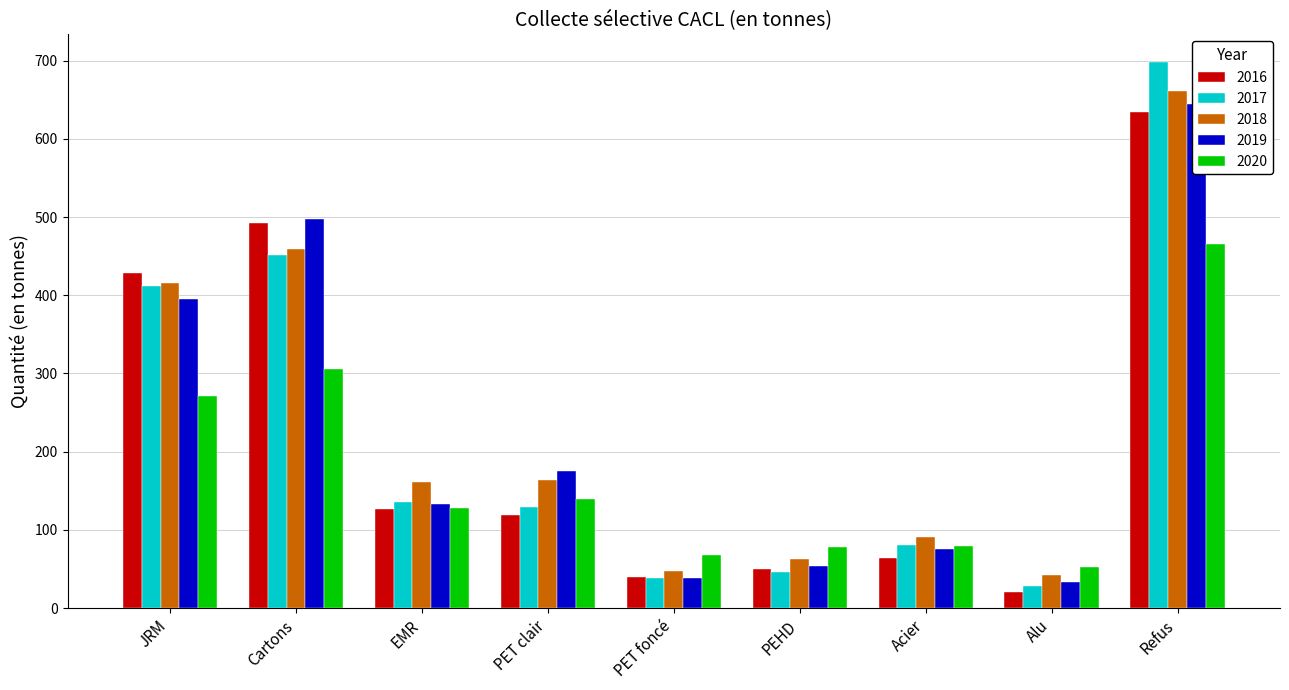

Reading left to right, list all the values displayed in this chart.

2016: JRM=428.0	Cartons=492.3	EMR=127.0	PET clair=118.8	PET foncé=39.4	PEHD=49.6	Acier=64.2	Alu=21.4	Refus=633.9
2017: JRM=411.3	Cartons=451.8	EMR=135.4	PET clair=129.1	PET foncé=39.1	PEHD=46.1	Acier=80.9	Alu=28.2	Refus=698.4
2018: JRM=416.1	Cartons=459.7	EMR=161.3	PET clair=163.6	PET foncé=48.2	PEHD=63.2	Acier=90.8	Alu=42.0	Refus=661.1
2019: JRM=395.5	Cartons=497.4	EMR=133.1	PET clair=175.9	PET foncé=38.9	PEHD=53.6	Acier=76.0	Alu=33.4	Refus=643.9
2020: JRM=271.5	Cartons=305.7	EMR=127.8	PET clair=139.9	PET foncé=68.6	PEHD=78.3	Acier=79.6	Alu=52.3	Refus=466.0